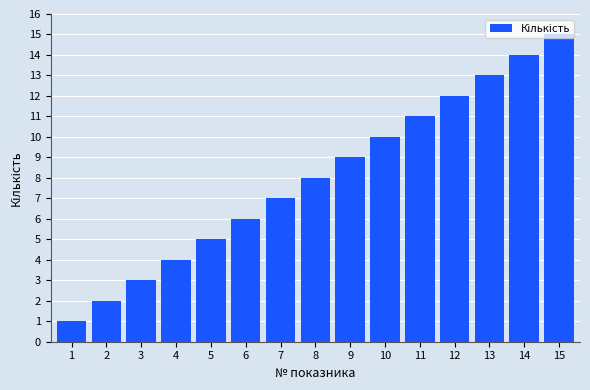

What is the greatest value displayed?

15